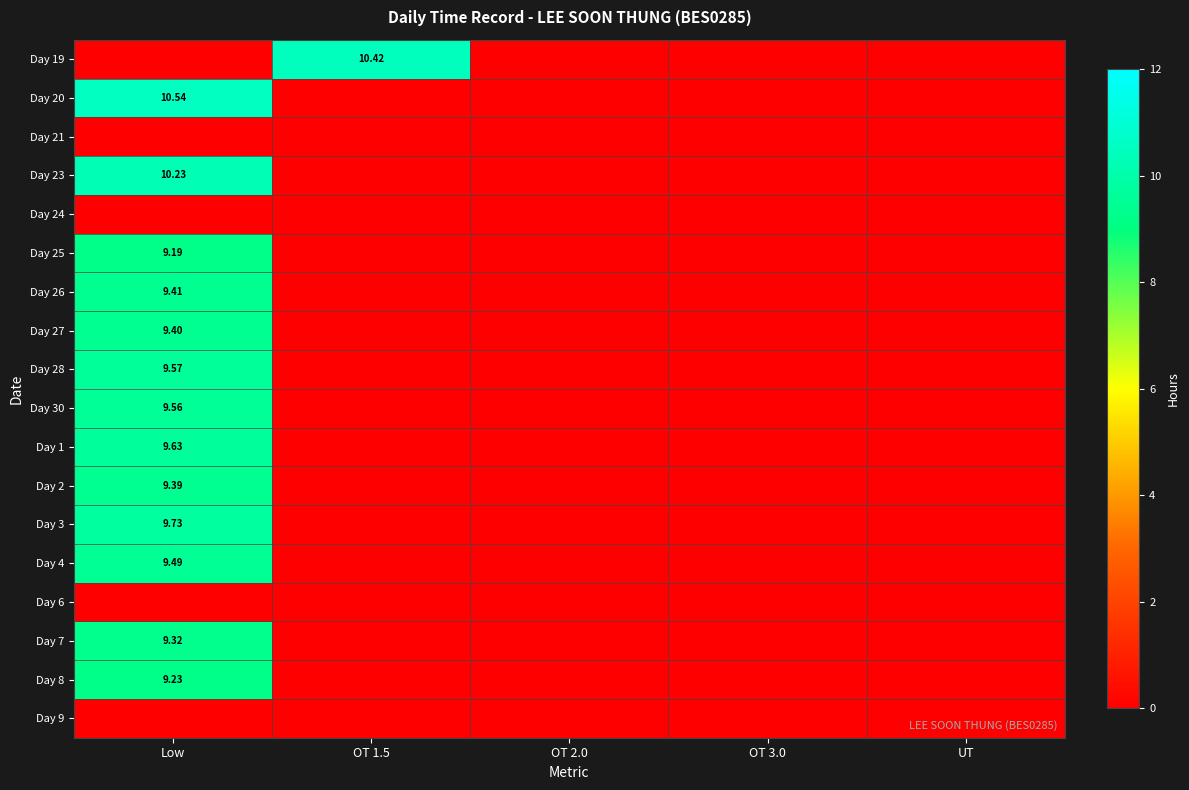

How many data points does each series have?

5